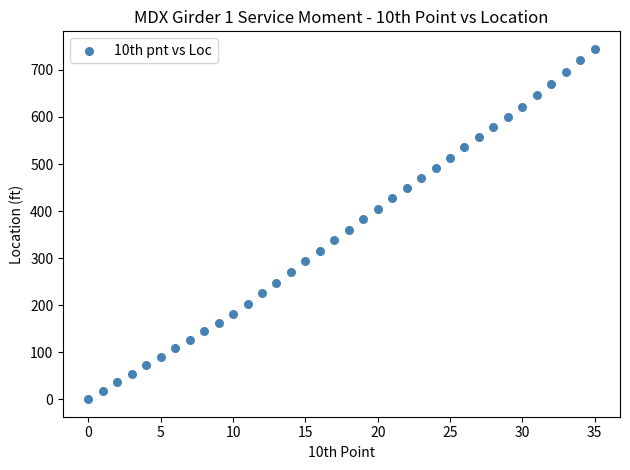

How many points are shown in the scatter plot?

36